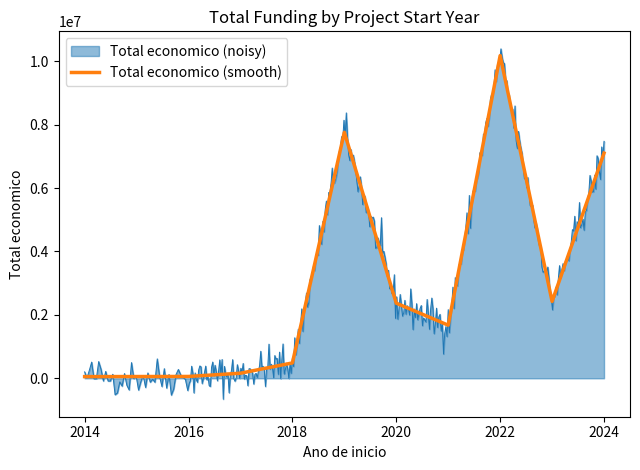

The value of Total economico (smooth) at 2022 is 10179295. True or false?

True